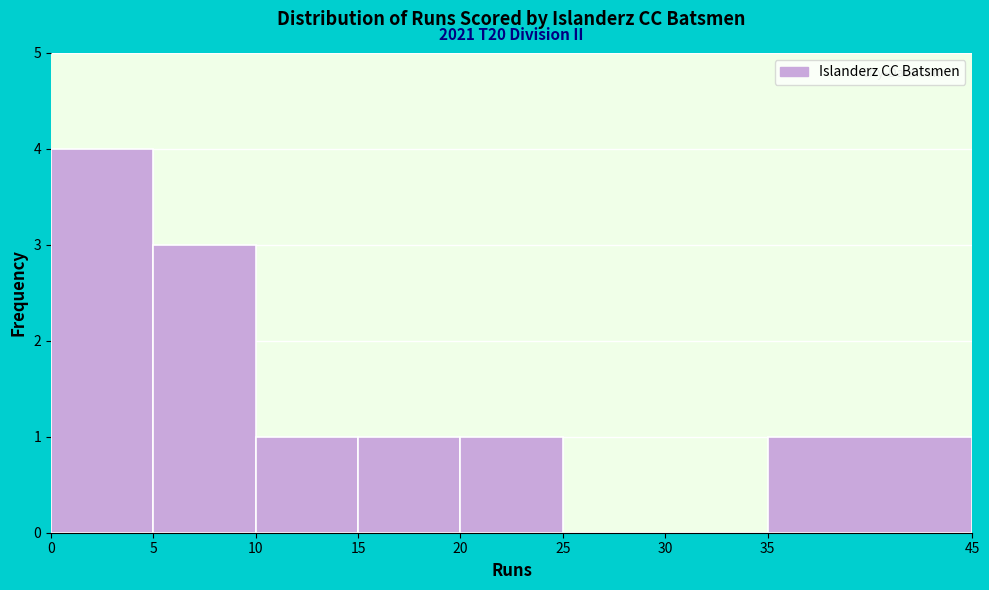

Which range on the x-axis has the tallest bar?

0 to 5